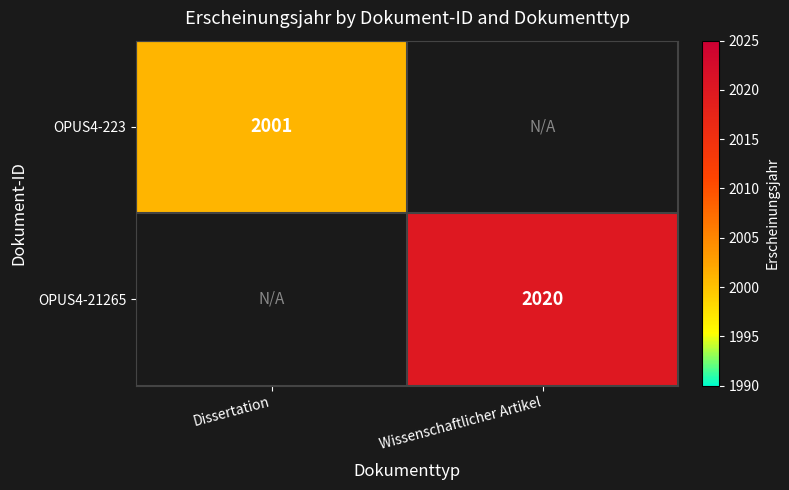

Is it true that OPUS4-223 equals 2734 at Dissertation?

False